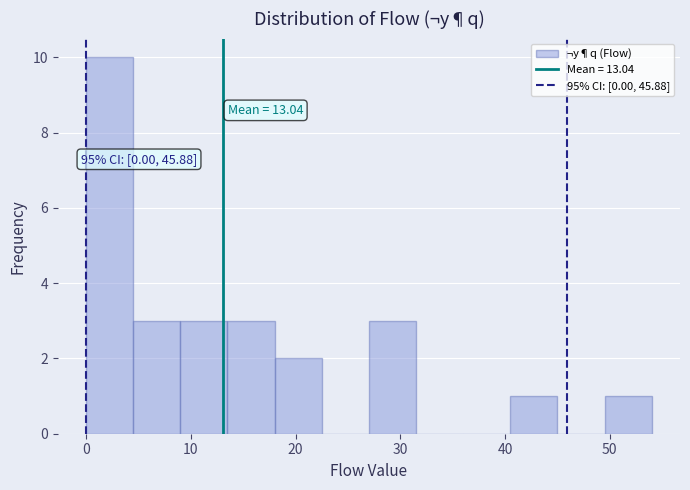

Which range on the x-axis has the tallest bar?

0.0 to 4.5